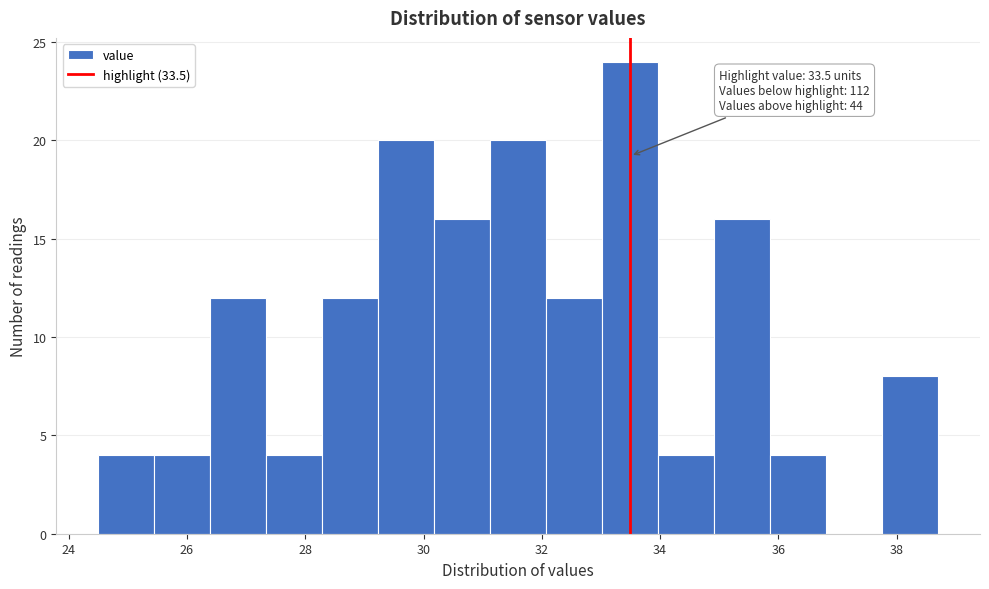

Which range on the x-axis has the tallest bar?

33.0 to 34.0